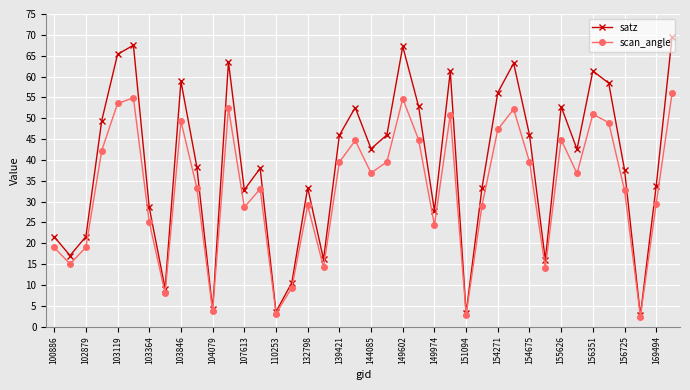

Which series has the widest spread of values?

satz